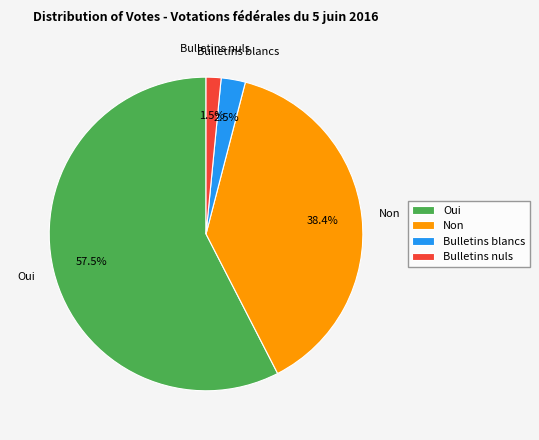

How many segments does this pie chart have?

4